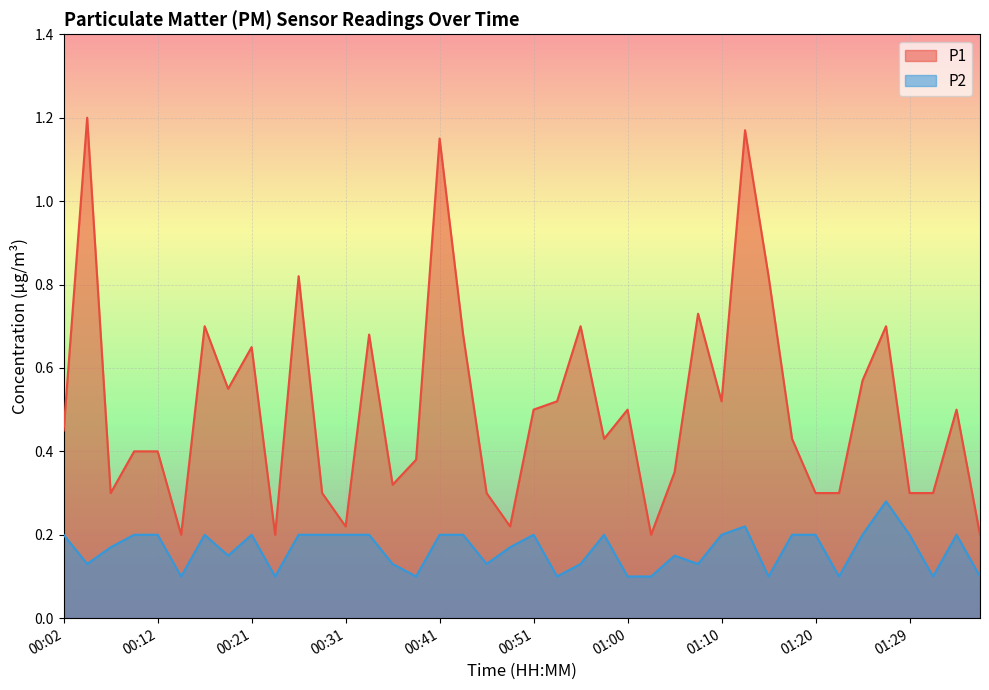

At which category is the sum across all series the highest?

01:12